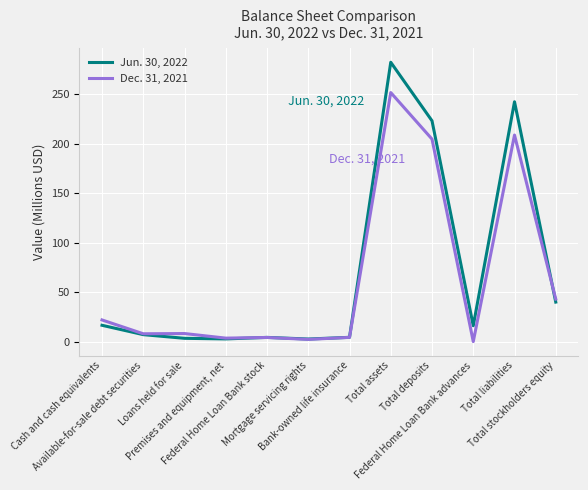

What is the difference between the highest and lowest values at Federal Home Loan Bank advances?

16.0